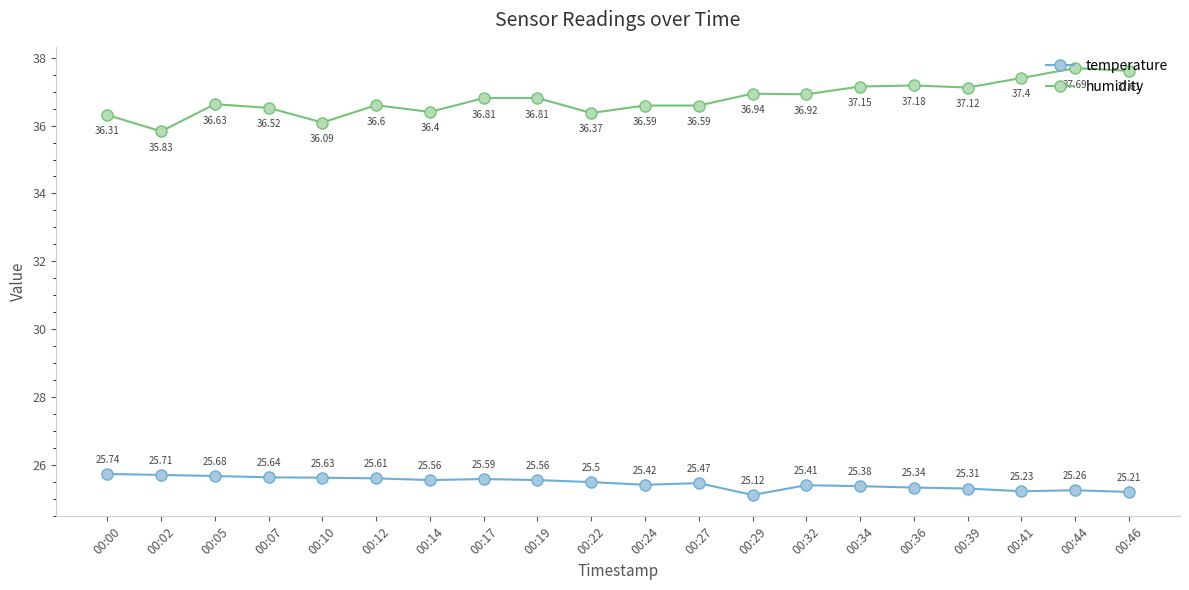

True or false: temperature and humidity intersect in this chart.

False